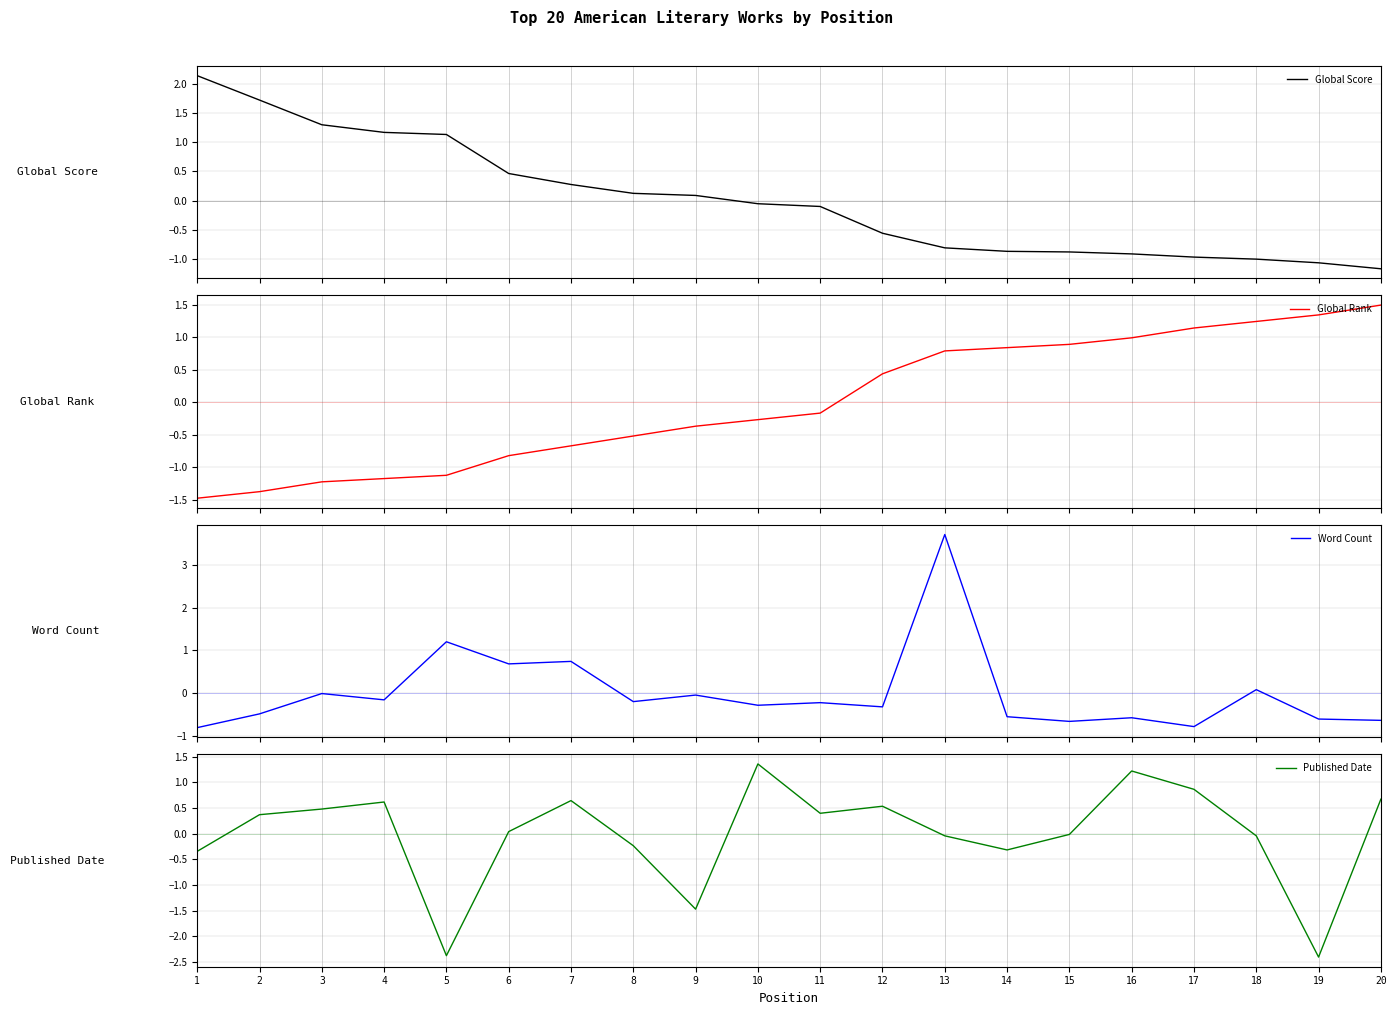

True or false: Published Date has more than 1 interior local peaks.

True